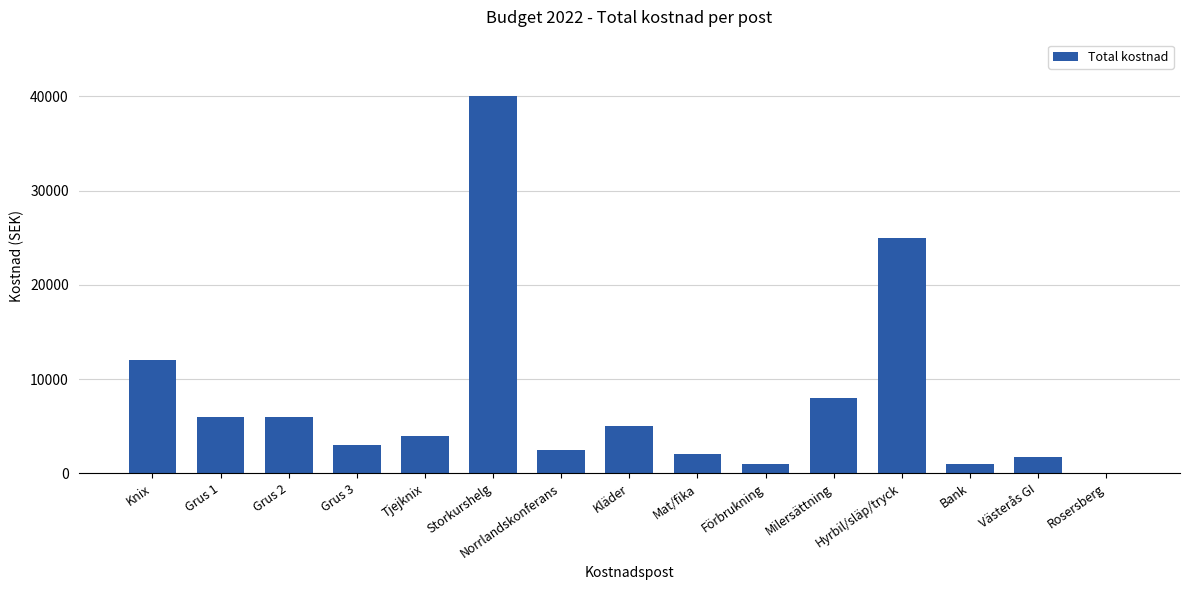

The value at Milersättning is 8000. True or false?

True